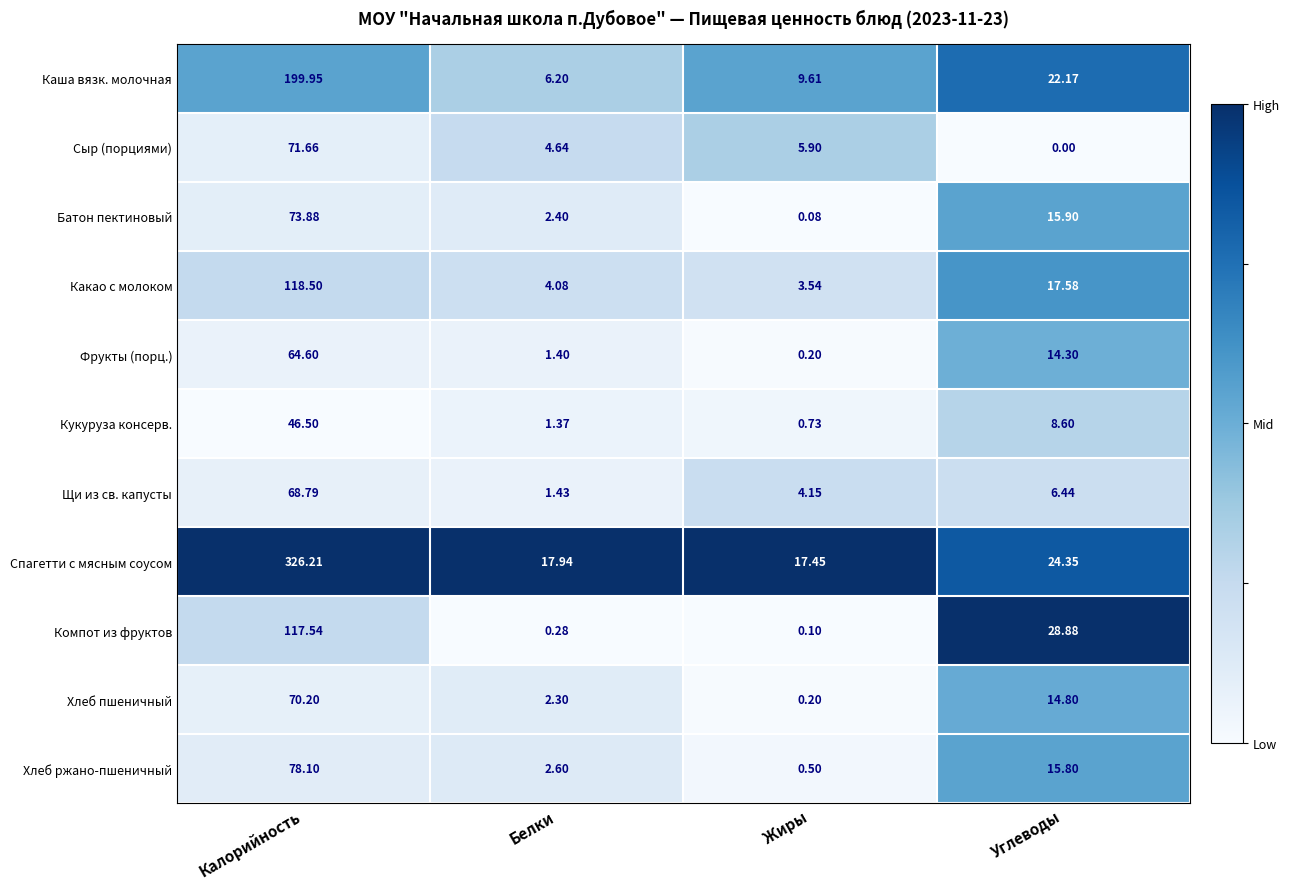

Where is Компот из фруктов nearest to the value 58?

Углеводы